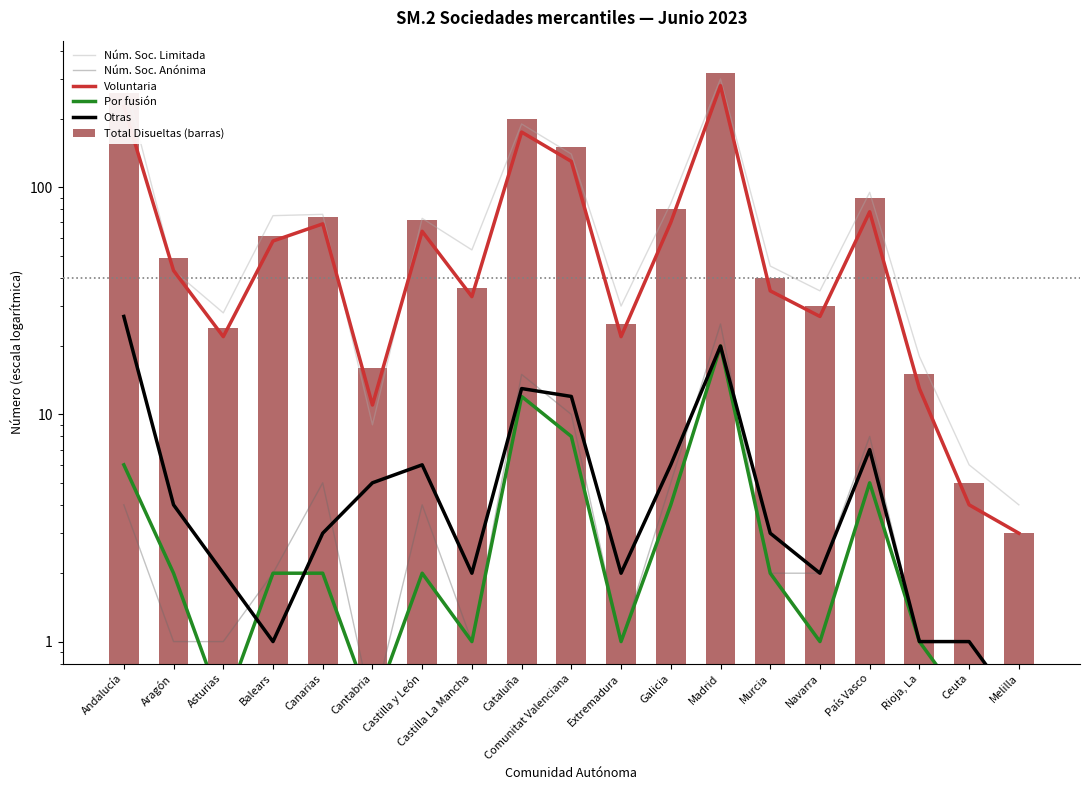

Reading left to right, extract all data points from this chart.

Núm. Soc. Limitada: Andalucía=305.0	Aragón=43.0	Asturias=28.0	Balears=75.0	Canarias=76.0	Cantabria=9.0	Castilla y León=73.0	Castilla La Mancha=53.0	Cataluña=190.0	Comunitat Valenciana=140.0	Extremadura=30.0	Galicia=85.0	Madrid=300.0	Murcia=45.0	Navarra=35.0	País Vasco=95.0	Rioja, La=18.0	Ceuta=6.0	Melilla=4.0
Núm. Soc. Anónima: Andalucía=4.0	Aragón=1.0	Asturias=1.0	Balears=2.0	Canarias=5.0	Cantabria=0.5	Castilla y León=4.0	Castilla La Mancha=1.0	Cataluña=15.0	Comunitat Valenciana=10.0	Extremadura=1.0	Galicia=5.0	Madrid=25.0	Murcia=2.0	Navarra=2.0	País Vasco=8.0	Rioja, La=1.0	Ceuta=0.5	Melilla=0.5
Voluntaria: Andalucía=227.0	Aragón=43.0	Asturias=22.0	Balears=58.0	Canarias=69.0	Cantabria=11.0	Castilla y León=64.0	Castilla La Mancha=33.0	Cataluña=175.0	Comunitat Valenciana=130.0	Extremadura=22.0	Galicia=70.0	Madrid=280.0	Murcia=35.0	Navarra=27.0	País Vasco=78.0	Rioja, La=13.0	Ceuta=4.0	Melilla=3.0
Por fusión: Andalucía=6.0	Aragón=2.0	Asturias=0.5	Balears=2.0	Canarias=2.0	Cantabria=0.5	Castilla y León=2.0	Castilla La Mancha=1.0	Cataluña=12.0	Comunitat Valenciana=8.0	Extremadura=1.0	Galicia=4.0	Madrid=20.0	Murcia=2.0	Navarra=1.0	País Vasco=5.0	Rioja, La=1.0	Ceuta=0.5	Melilla=0.5
Otras: Andalucía=27.0	Aragón=4.0	Asturias=2.0	Balears=1.0	Canarias=3.0	Cantabria=5.0	Castilla y León=6.0	Castilla La Mancha=2.0	Cataluña=13.0	Comunitat Valenciana=12.0	Extremadura=2.0	Galicia=6.0	Madrid=20.0	Murcia=3.0	Navarra=2.0	País Vasco=7.0	Rioja, La=1.0	Ceuta=1.0	Melilla=0.5
Total Disueltas (barras): Andalucía=260.0	Aragón=49.0	Asturias=24.0	Balears=61.0	Canarias=74.0	Cantabria=16.0	Castilla y León=72.0	Castilla La Mancha=36.0	Cataluña=200.0	Comunitat Valenciana=150.0	Extremadura=25.0	Galicia=80.0	Madrid=320.0	Murcia=40.0	Navarra=30.0	País Vasco=90.0	Rioja, La=15.0	Ceuta=5.0	Melilla=3.0